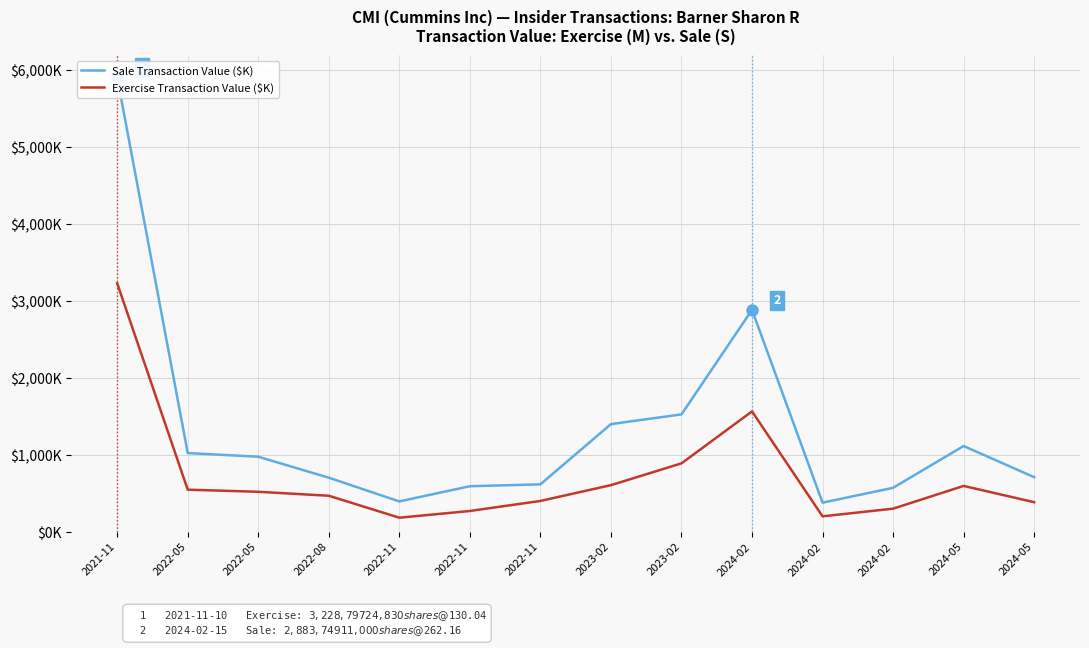

At how many categories does at least one series exceed 1242?

4